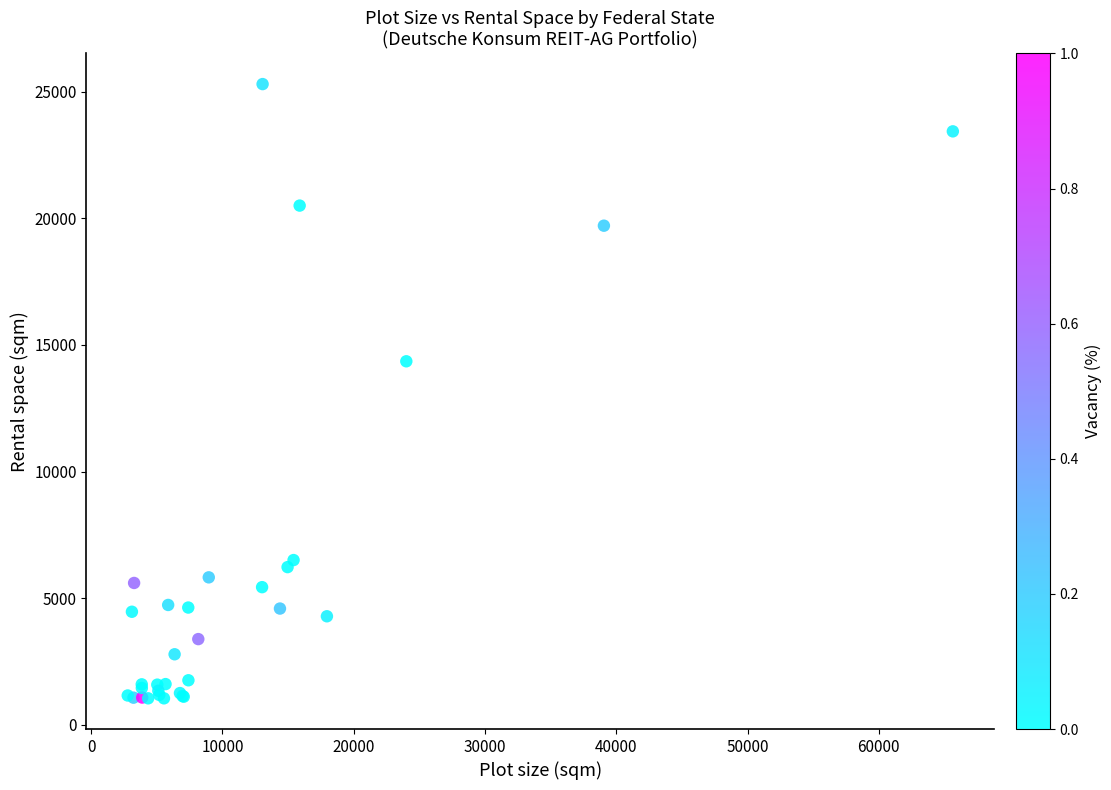

What Y value in the scatter plot is closest to 13171?

14352.7